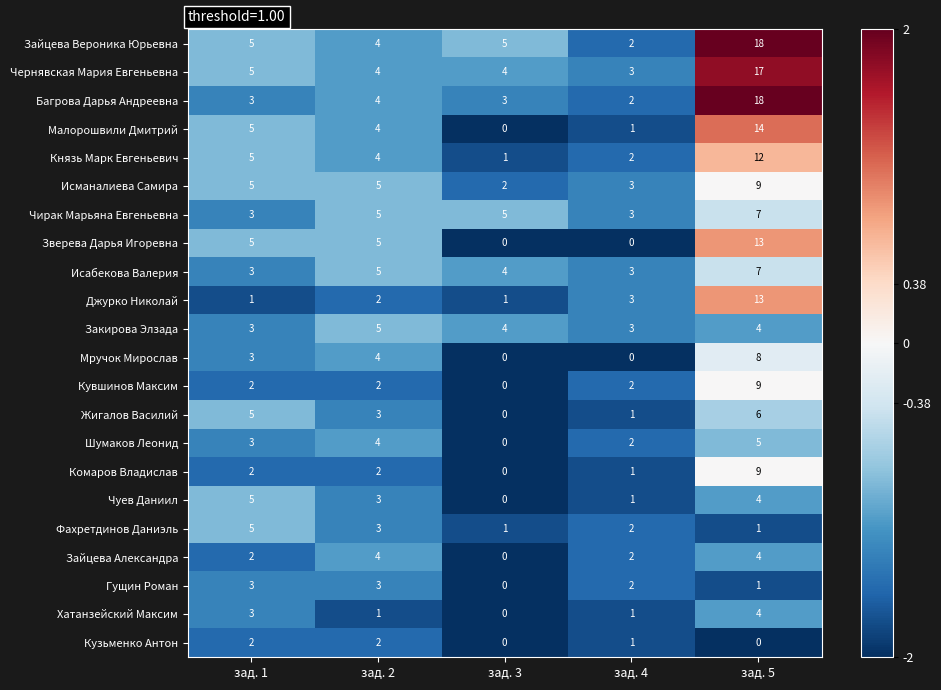

Which series changed the most between зад. 3 and зад. 5?

Багрова Дарья Андреевна